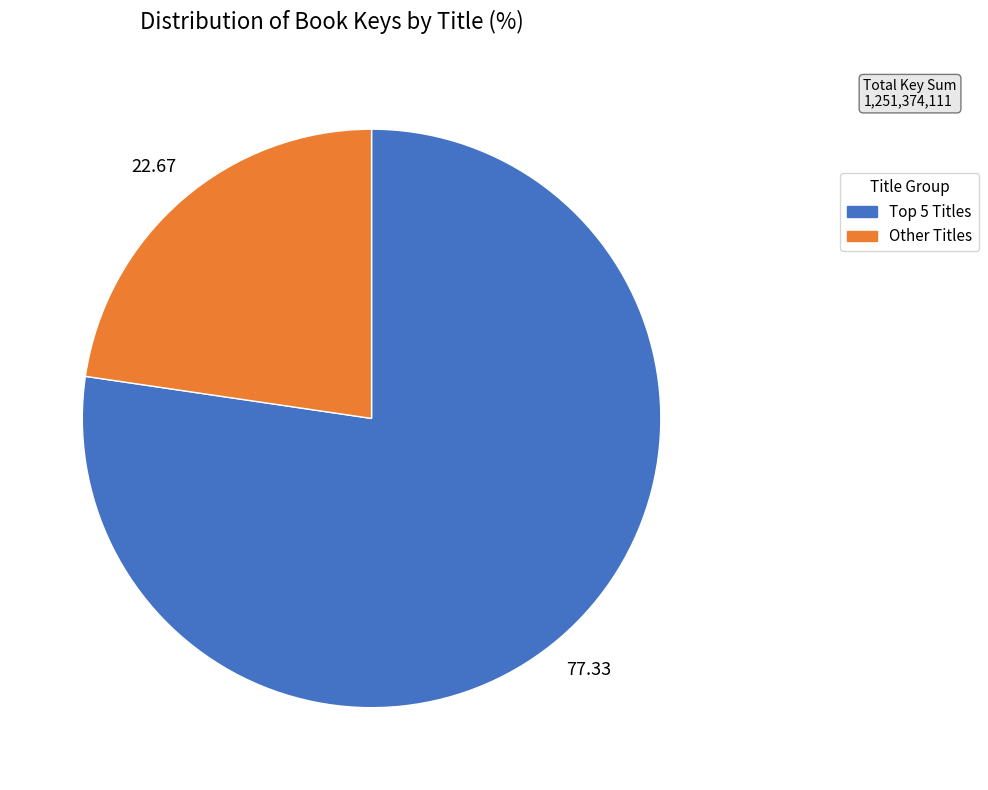

Is there a majority slice in this chart?

Yes